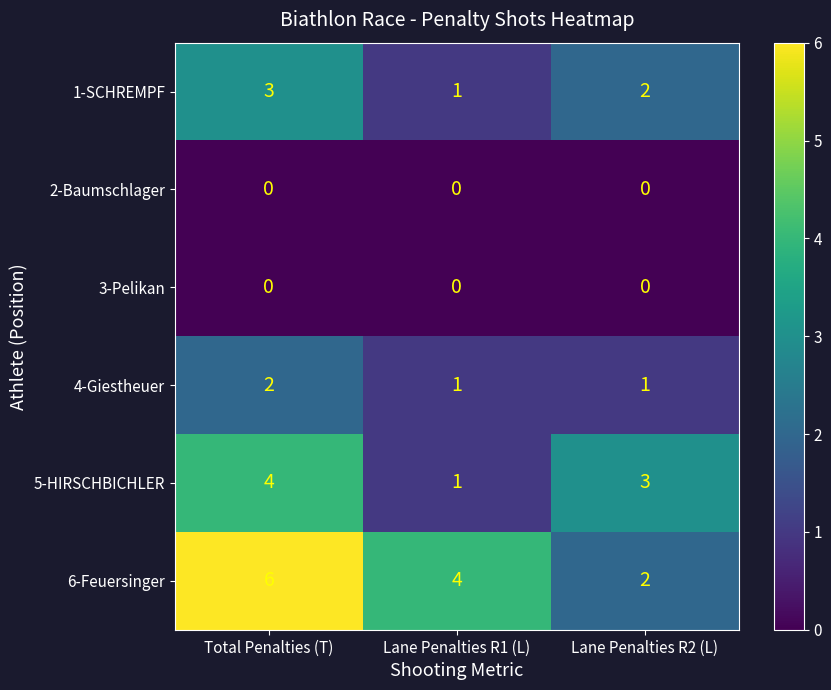

The value of 2-Baumschlager at Lane Penalties R1 (L) is 0. True or false?

True